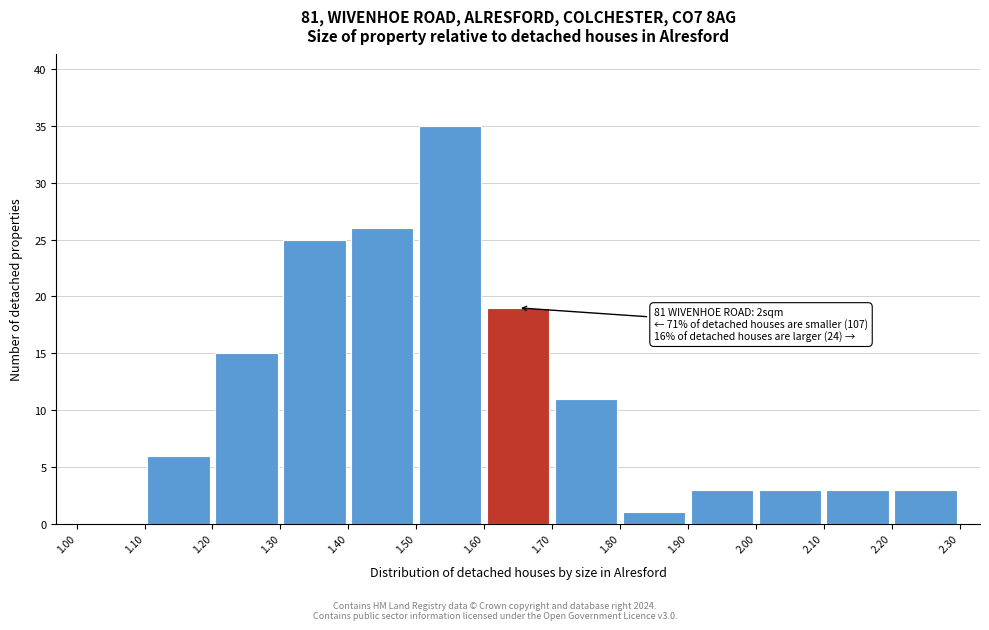

Which range on the x-axis has the tallest bar?

1.50 to 1.60